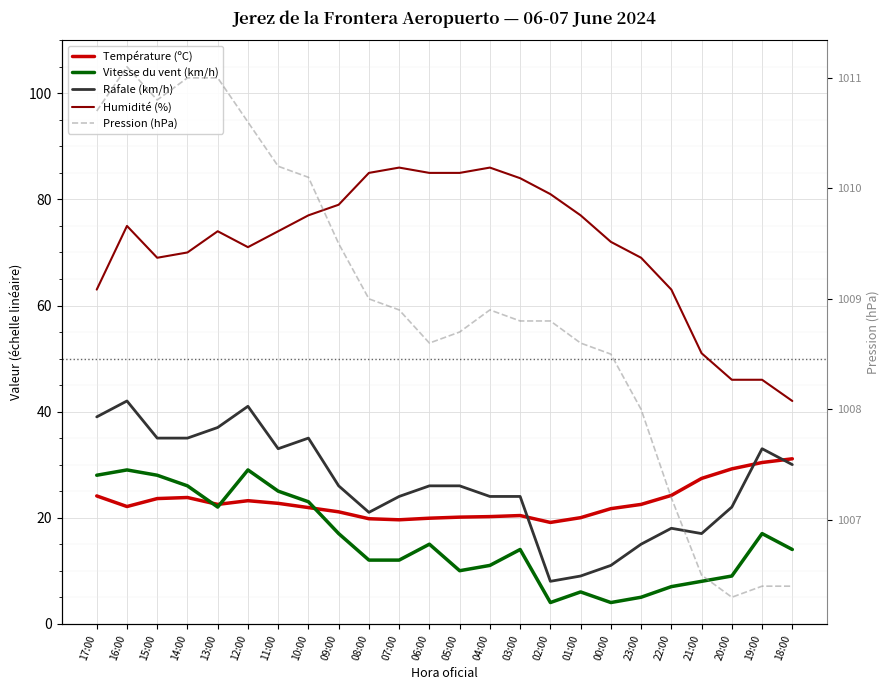

Which series has the widest spread of values?

Humidité (%)